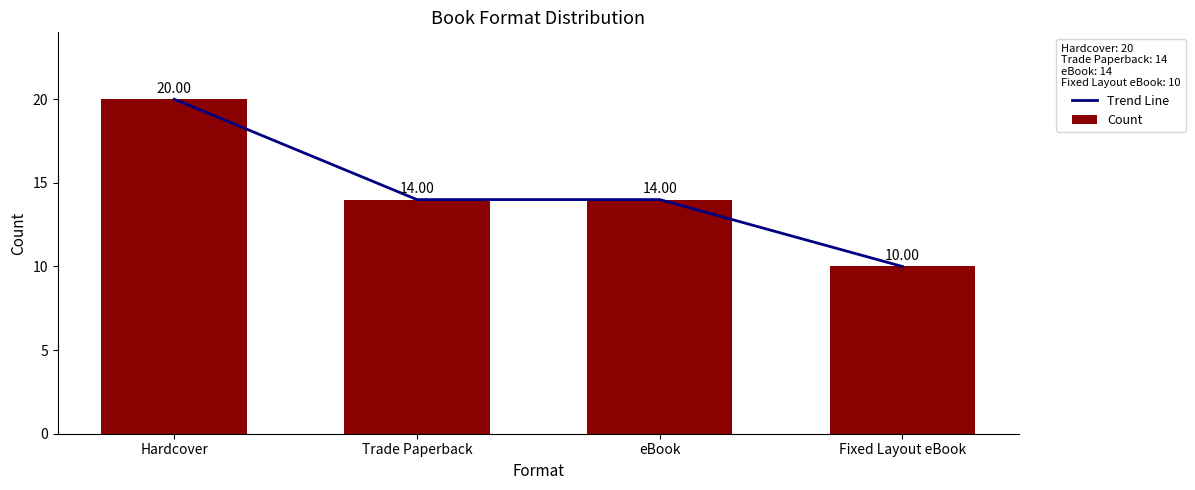

What is the sum of the Count values at Hardcover and eBook?

34